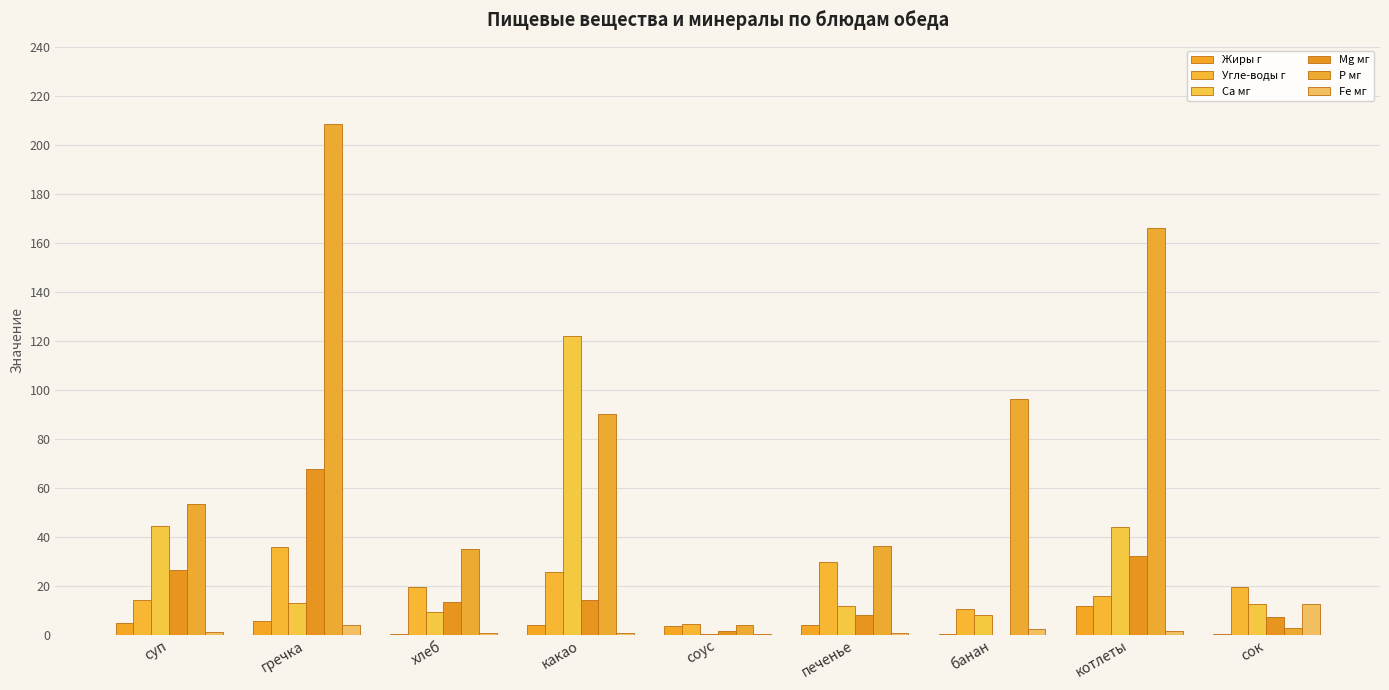

At which label does Р мг first exceed 53?

суп